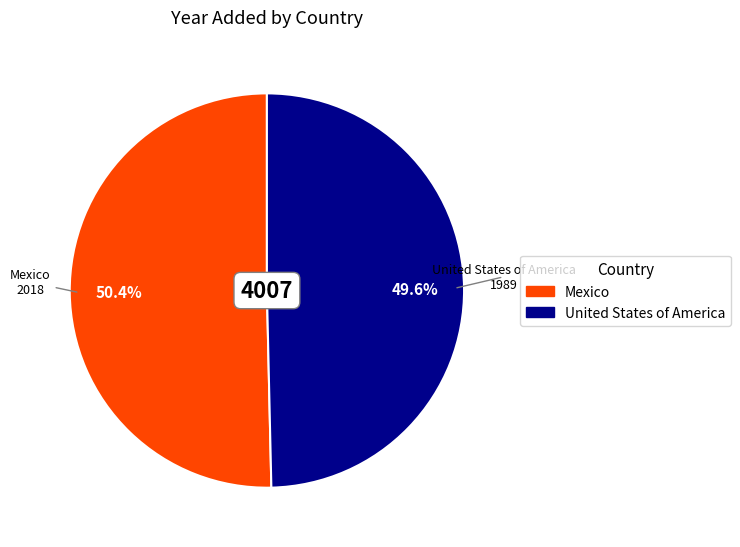

Combined, do United States of America and Mexico account for over 50%?

Yes